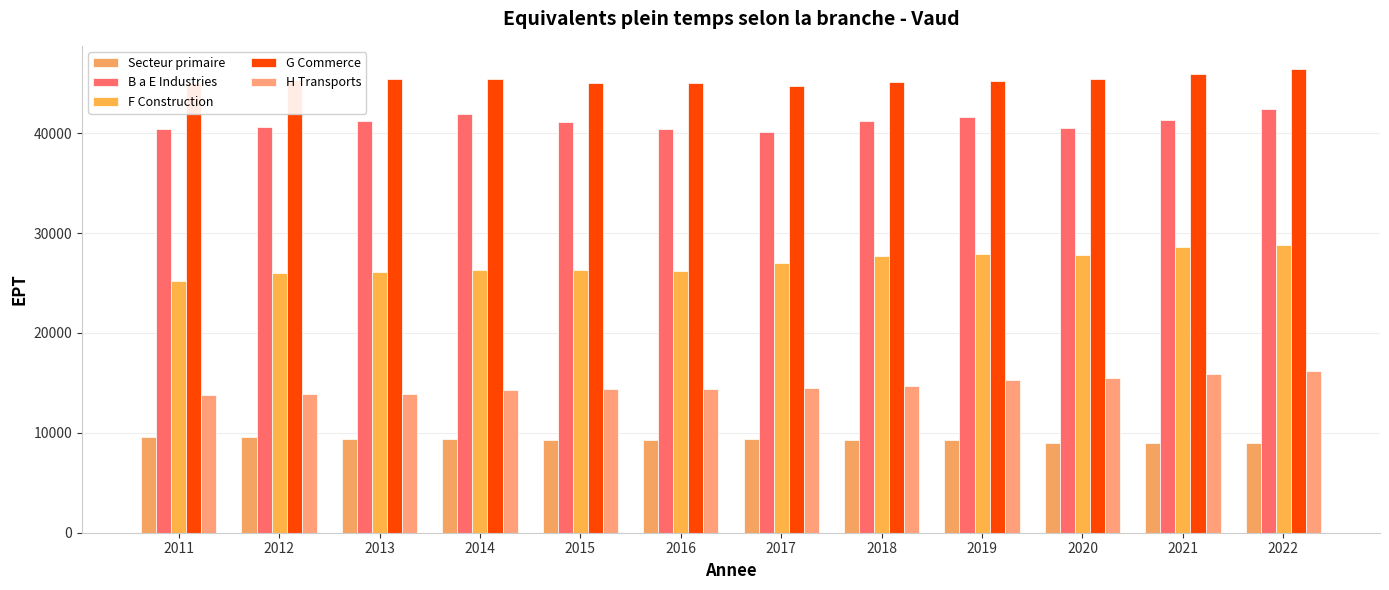

At which category is the sum across all series the highest?

2022